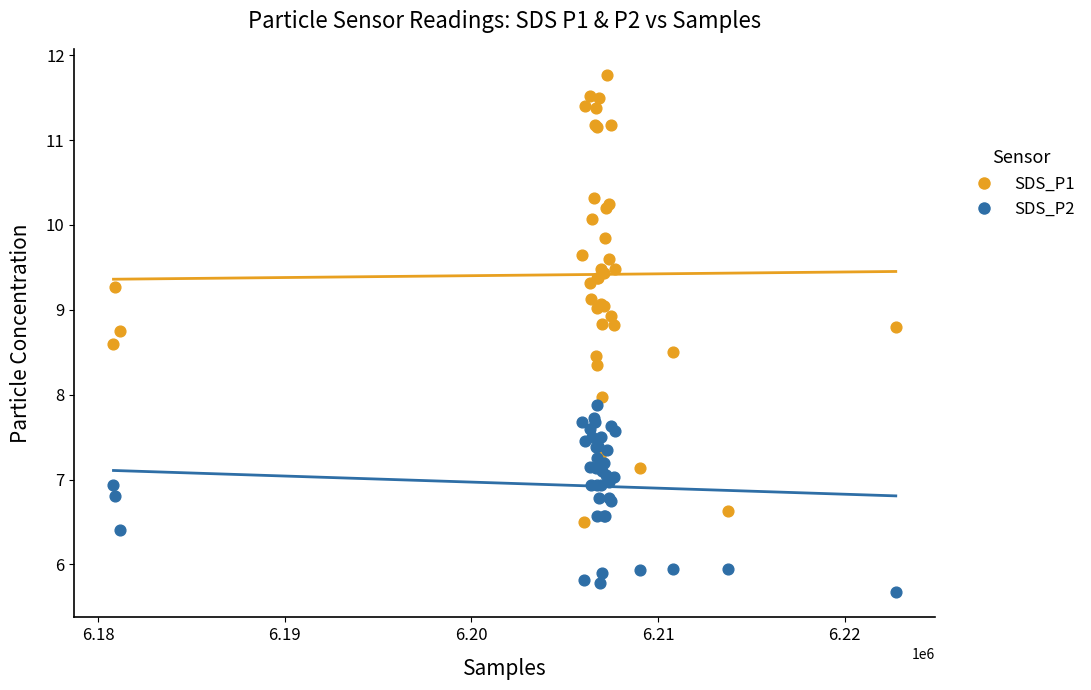

Which series reaches the maximum Y coordinate?

SDS_P1